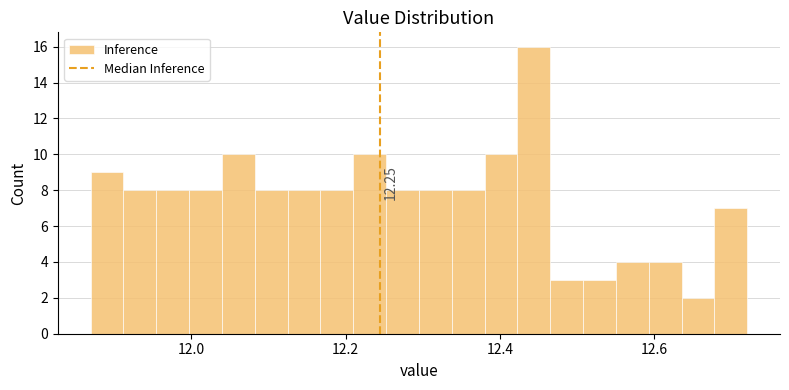

Around what value on the x-axis is the tallest bar? Give the approximate position of its centre, as read against the axis.

12.44